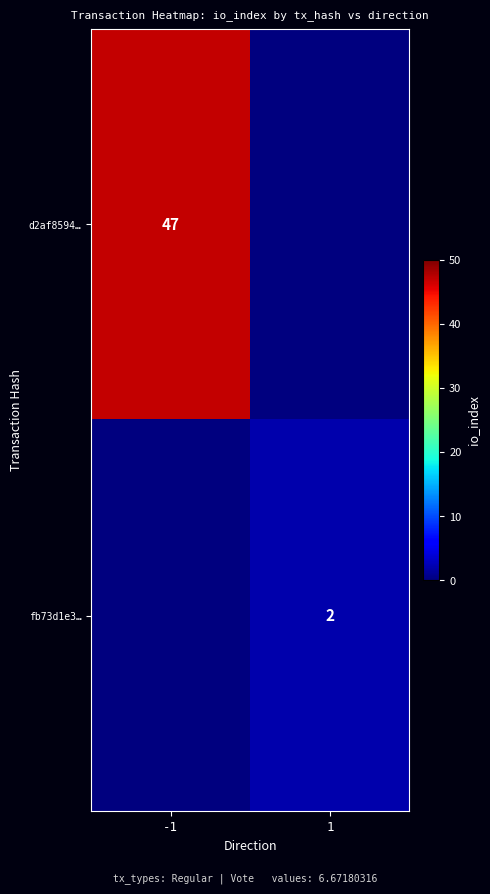

Is it true that fb73d1e3… equals 1 at 1?

False